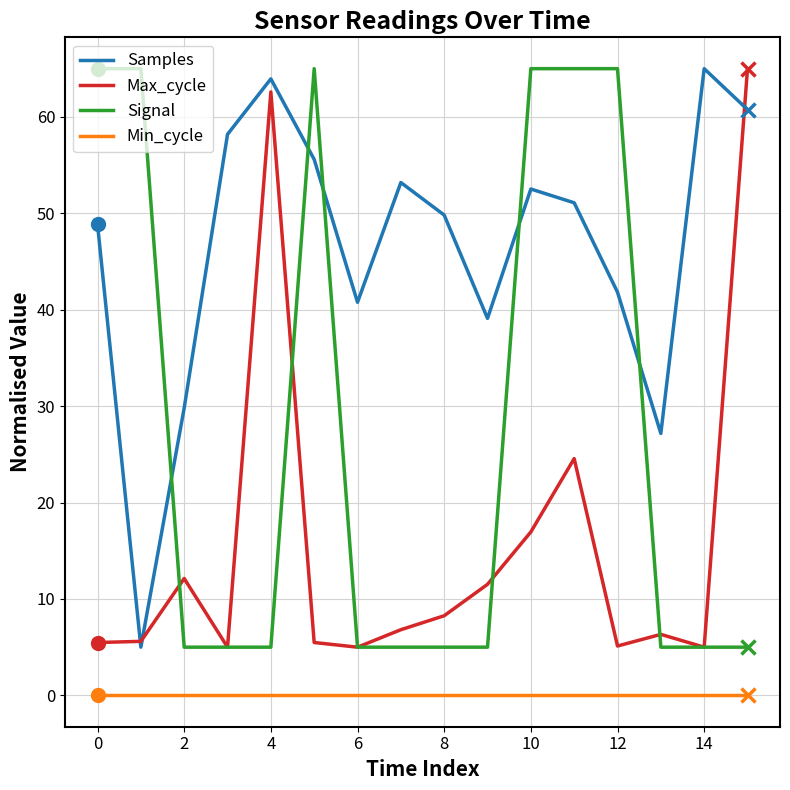

How many Signal values are between 5 and 65?

16